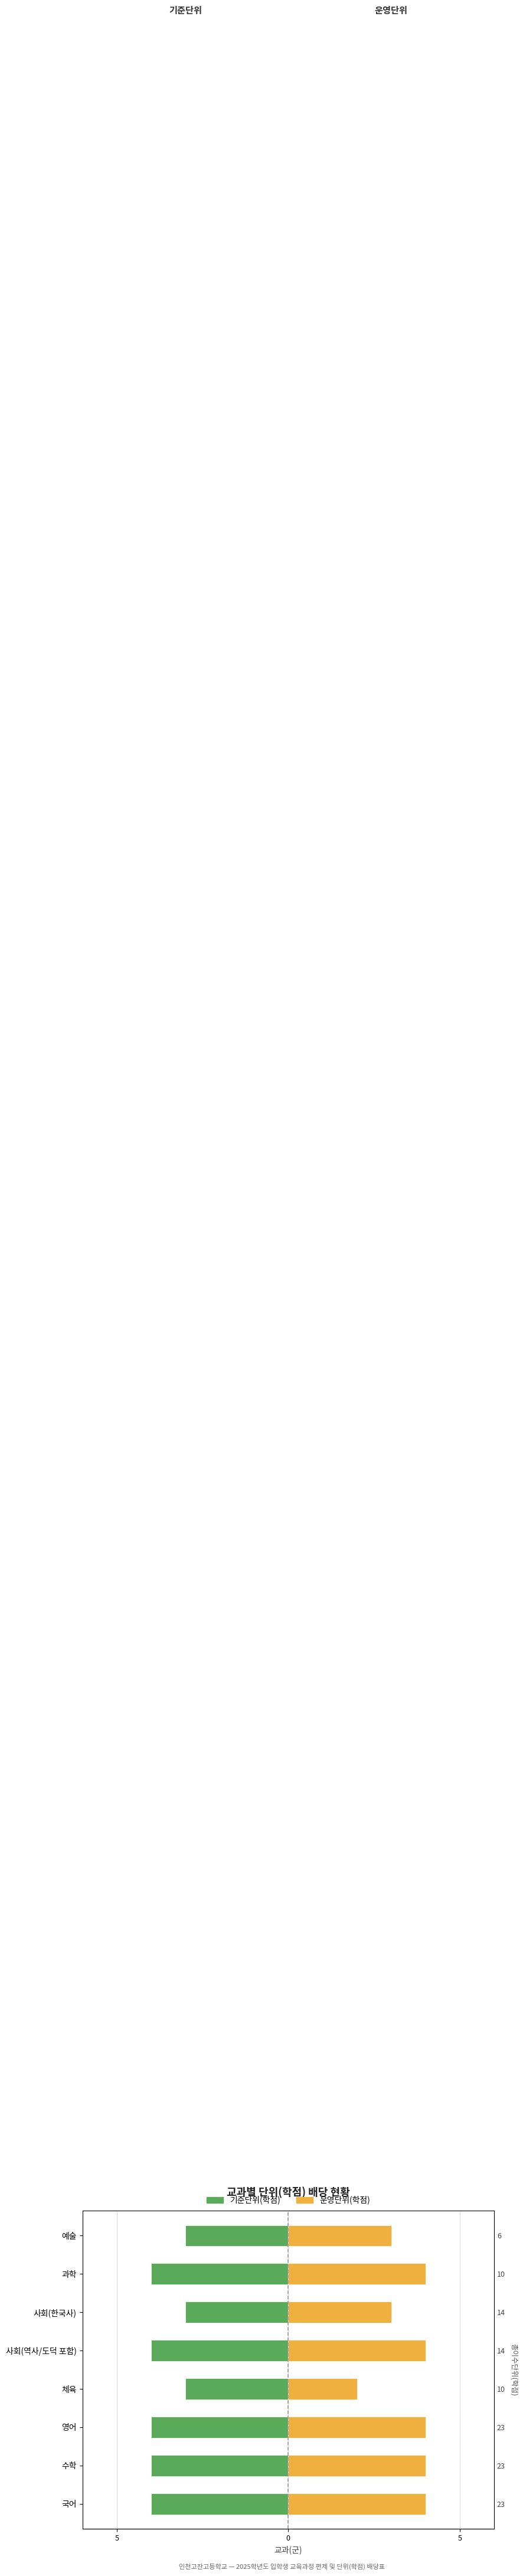

How many data points does each series have?

8